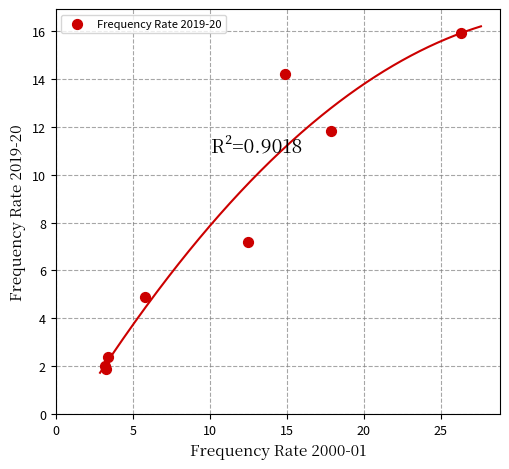

What Y value in the scatter plot is closest to 8?

7.2